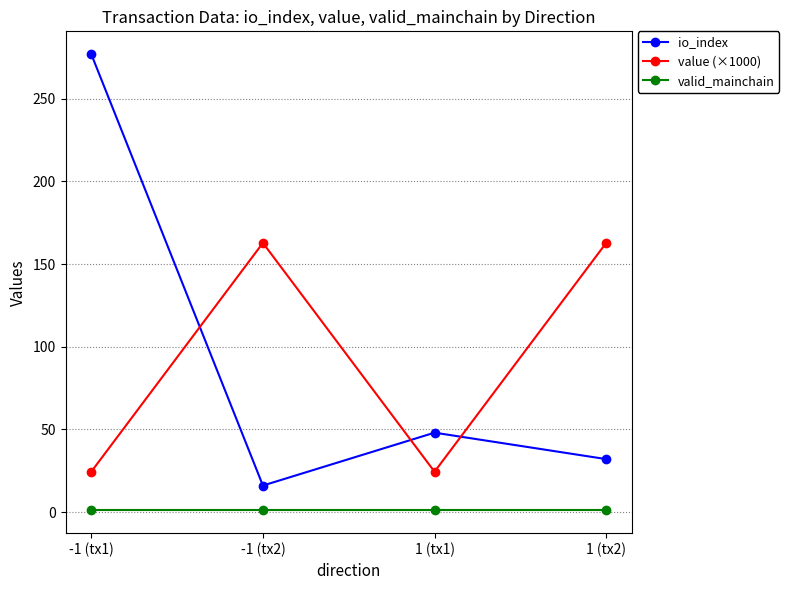

Where do value (×1000) and io_index first cross each other?

-1 (tx1) and -1 (tx2)